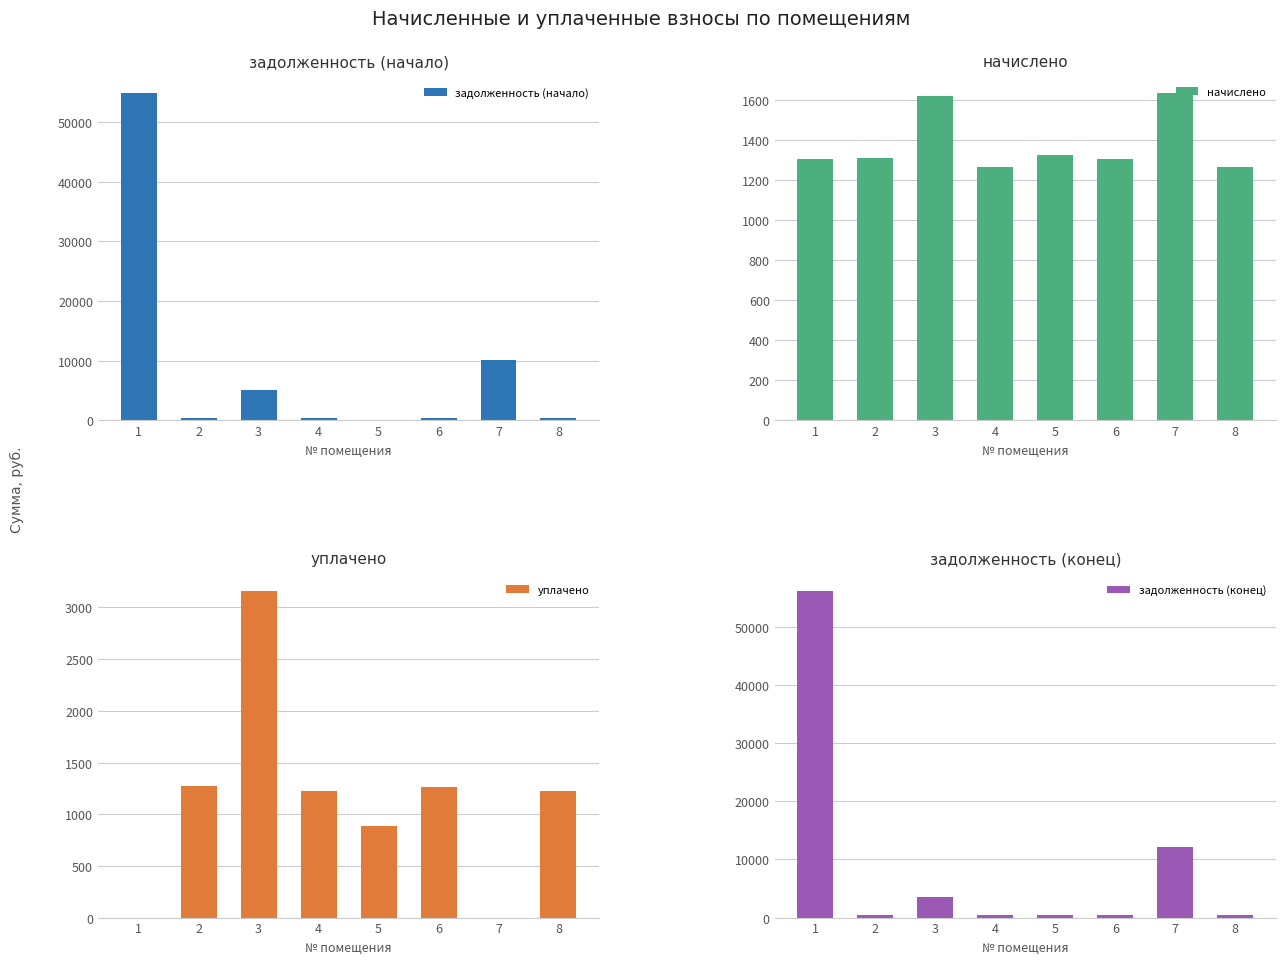

At which category is the sum across all series the highest?

1